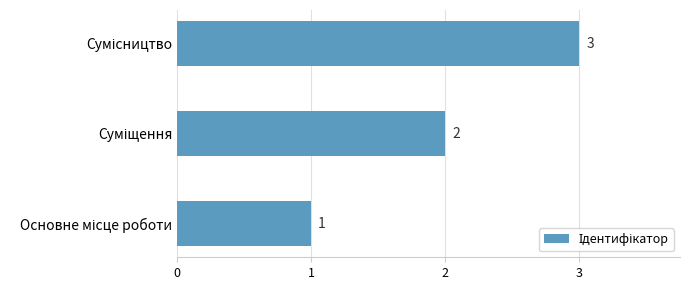

Count the values in the range 1 to 3.

3